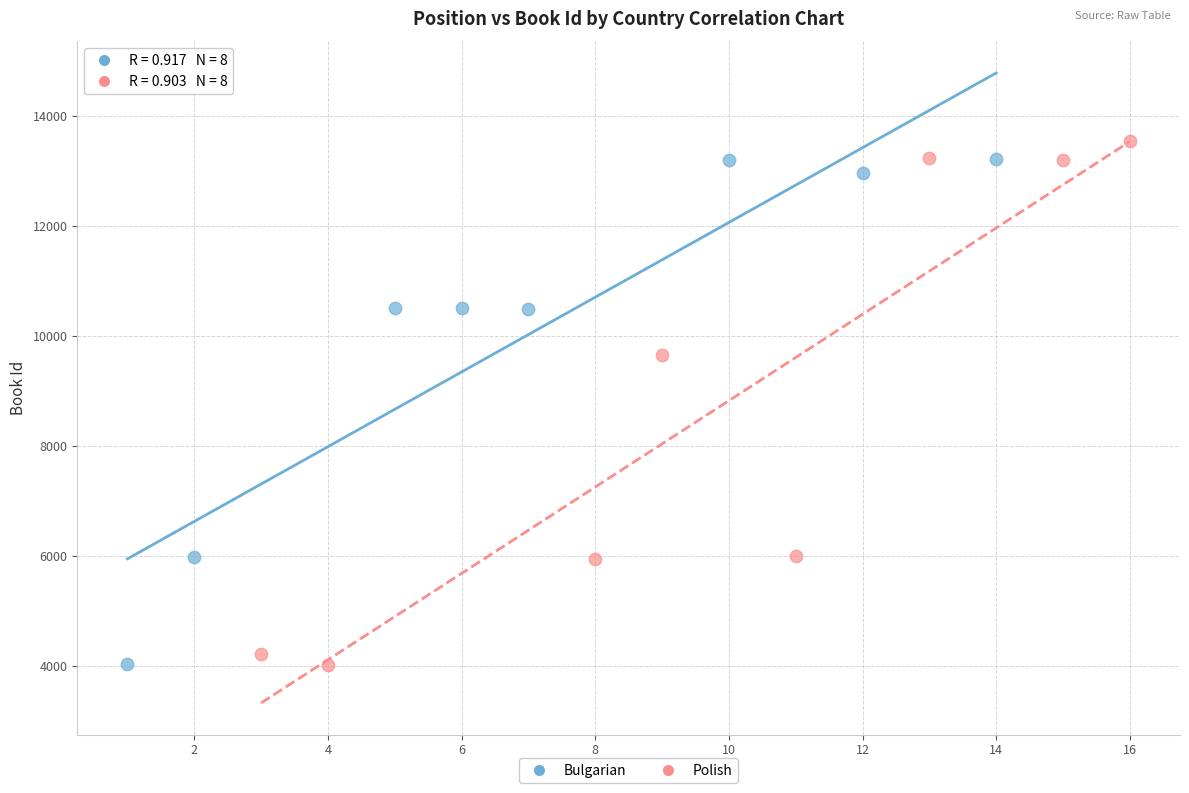

Which series reaches the maximum Y coordinate?

Polish